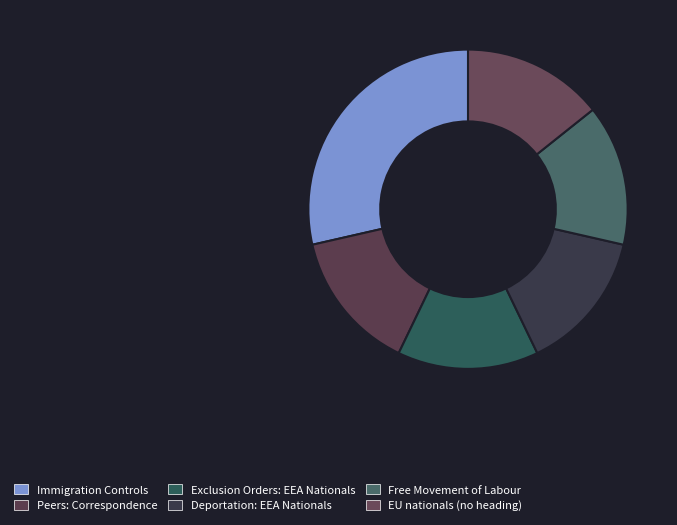

What is the smallest slice in the pie chart?

Peers: Correspondence